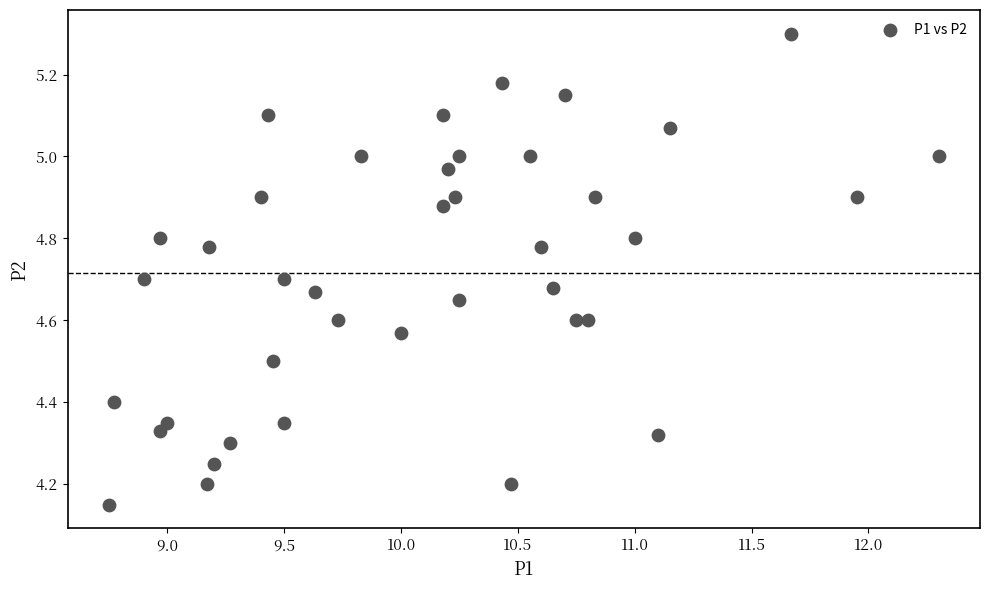

What is the range of X values (max minus min)?

3.6